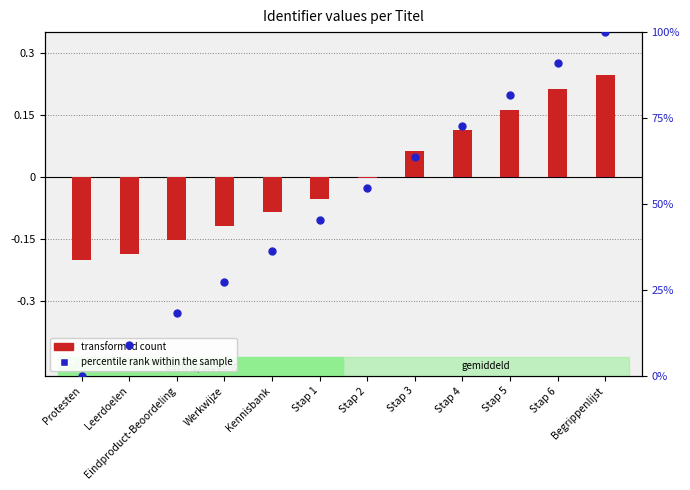

Between Stap 5 and Eindproduct-Beoordeling, which is larger?

Stap 5